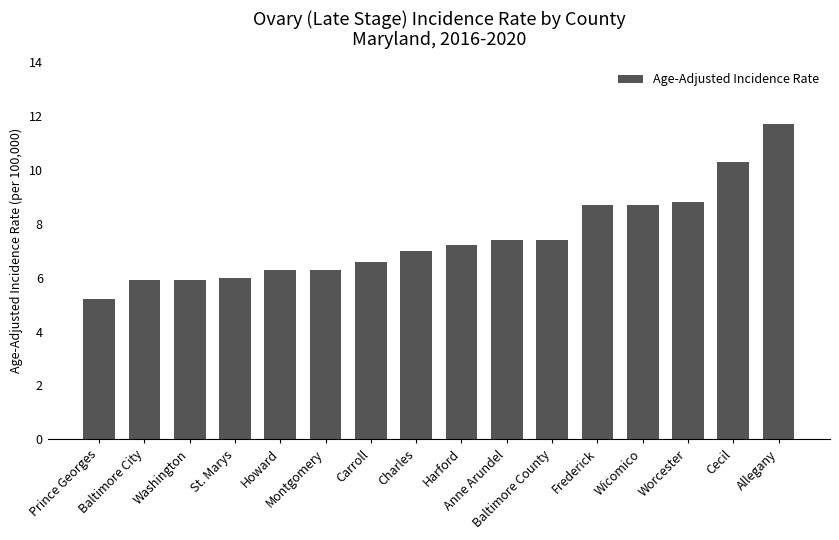

The value at Carroll is 6.6. True or false?

True